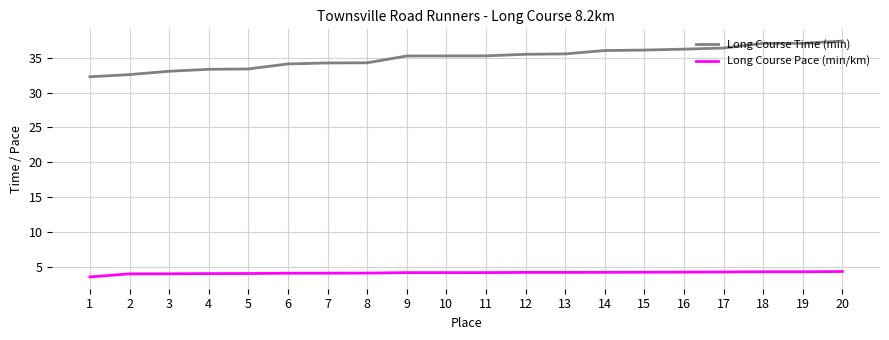

What is the minimum value for Long Course Time (min)?

32.3